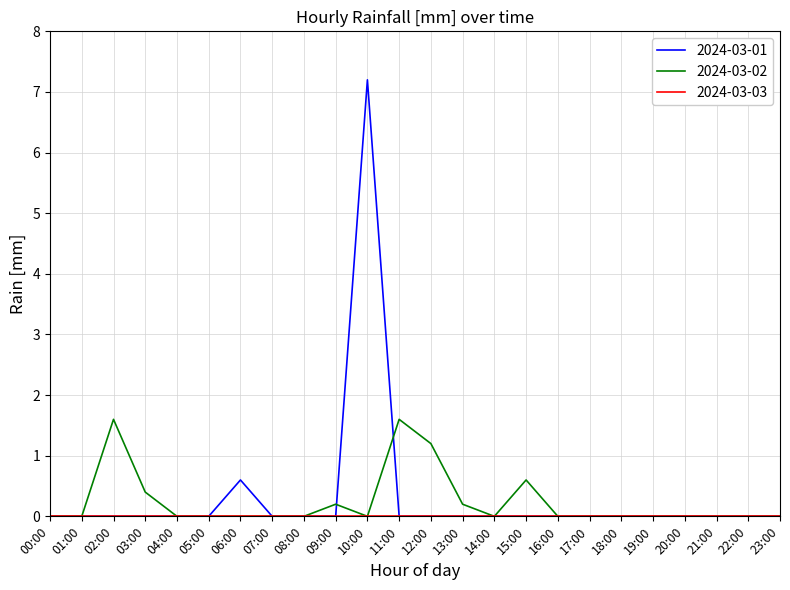

True or false: 2024-03-02 and 2024-03-01 cross at least once.

True